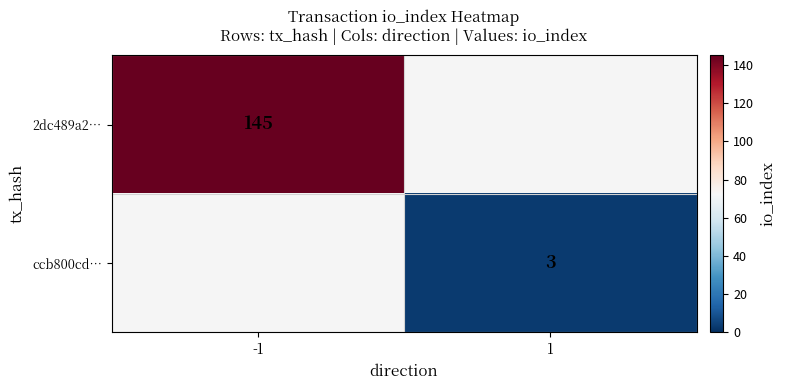

True or false: 2dc489a2… has a value of 246.6 at -1.

False